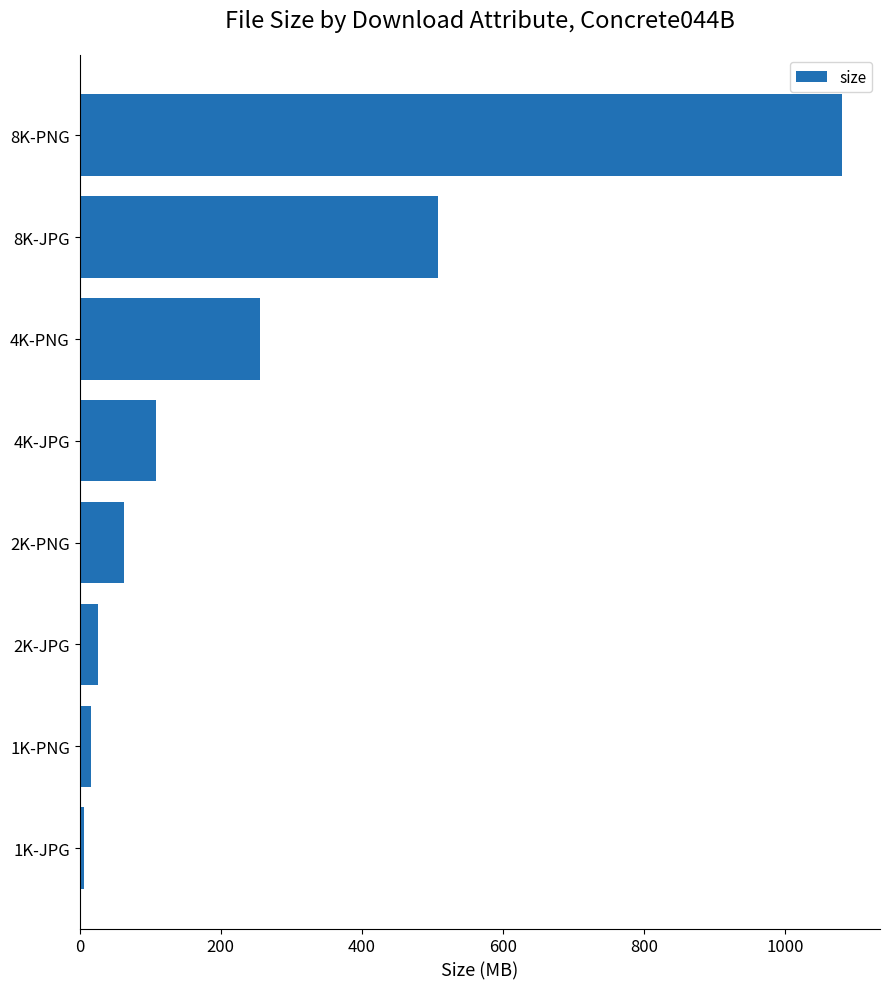

How many bars are there in total?

8